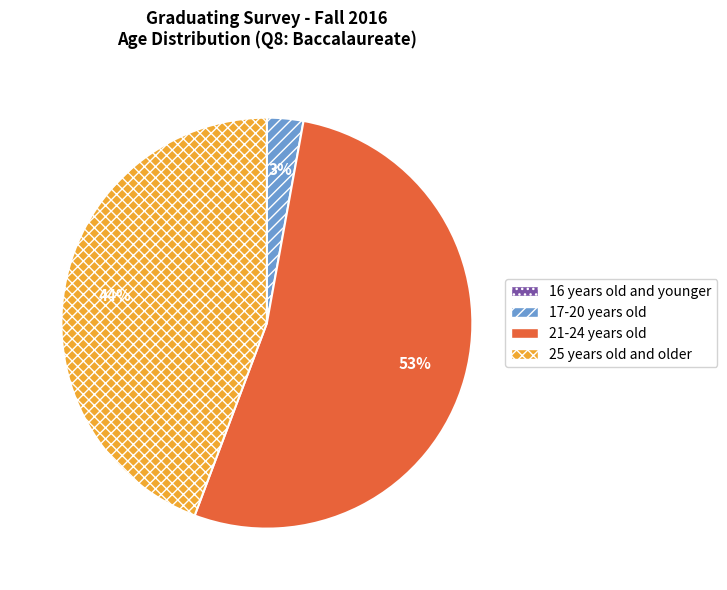

The 25 years old and older slice represents 44% of the pie. True or false?

True